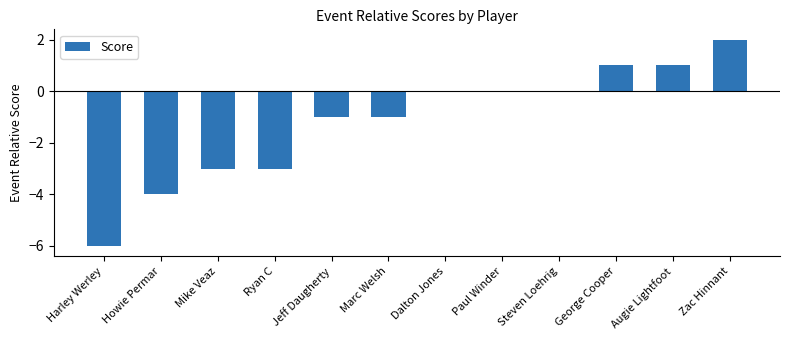

What is the average value?

-1